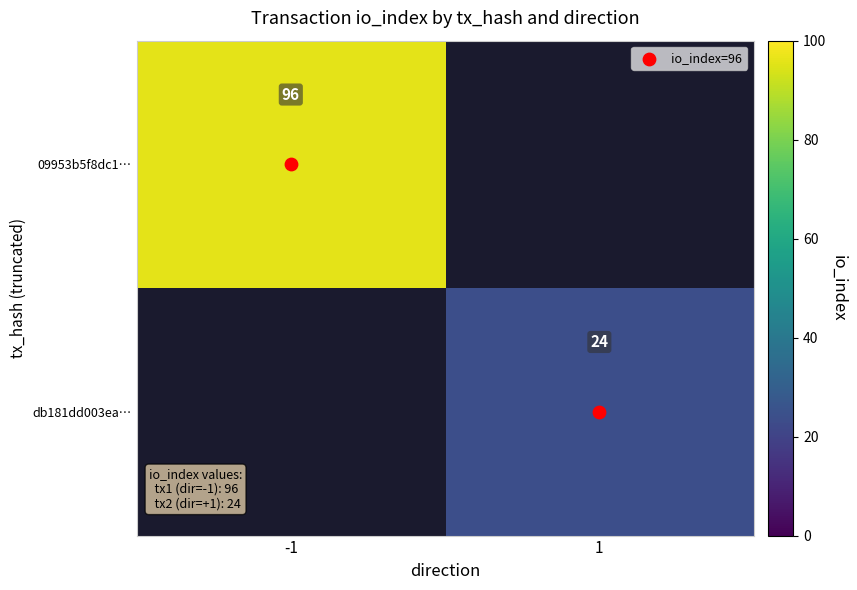

How many data points does each series have?

2